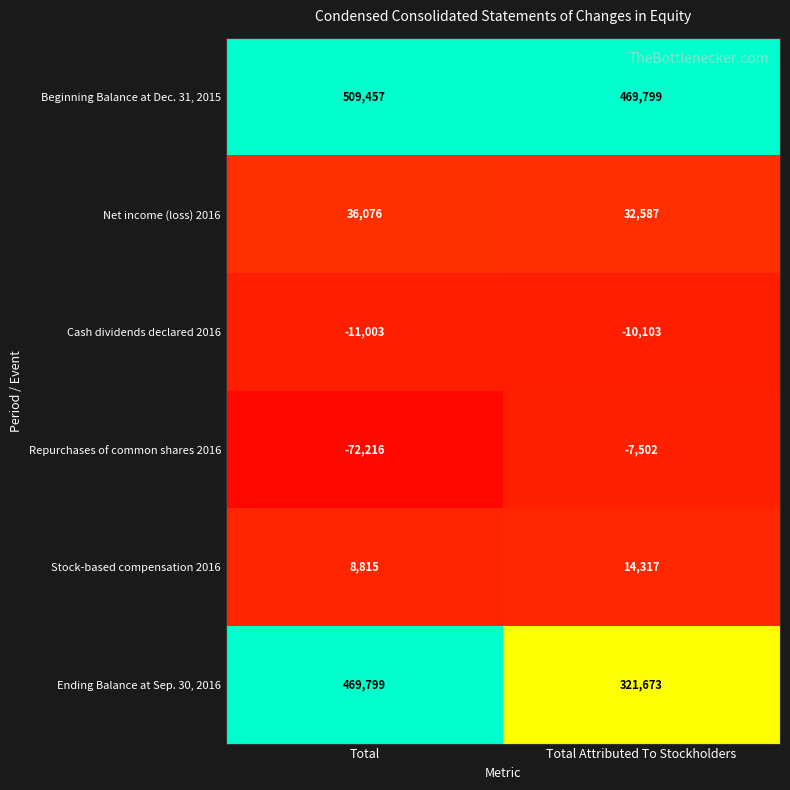

At which category is the sum across all series the highest?

Total